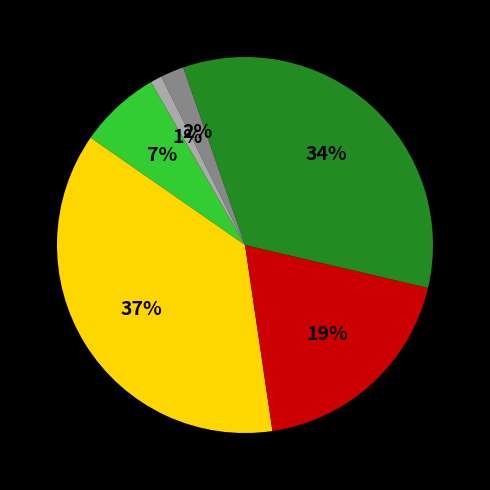

To the nearest percent, what is the average slice percentage?

17%